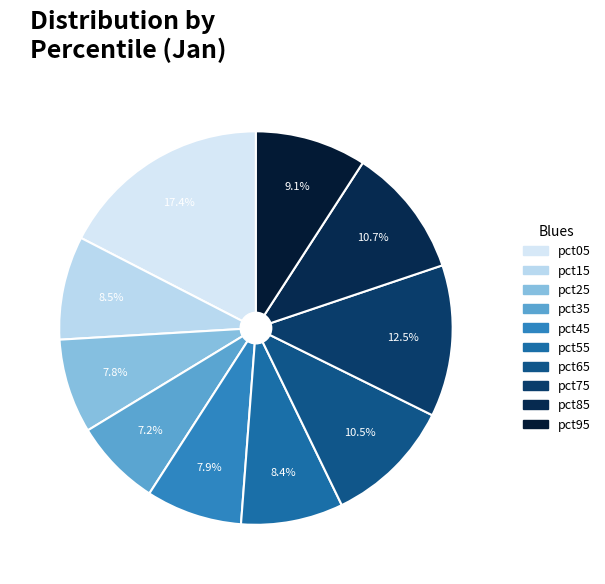

To the nearest percent, what portion does pct25 represent?

8%